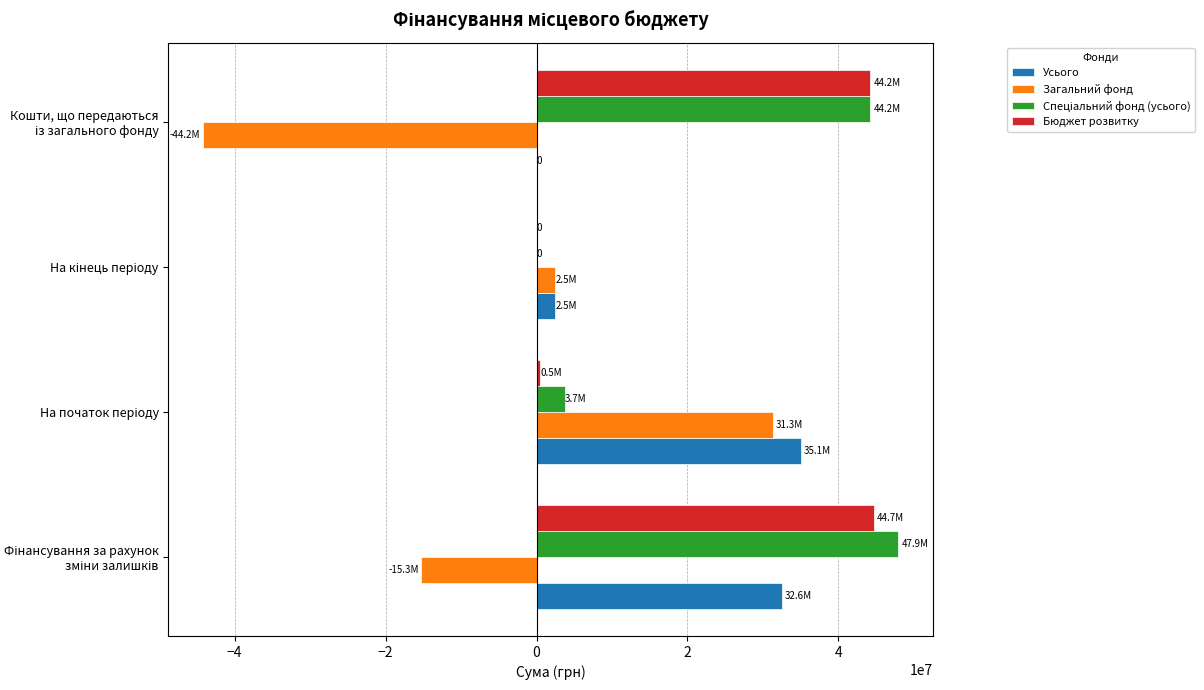

What is the highest value of the Загальний фонд series?

31325995.7